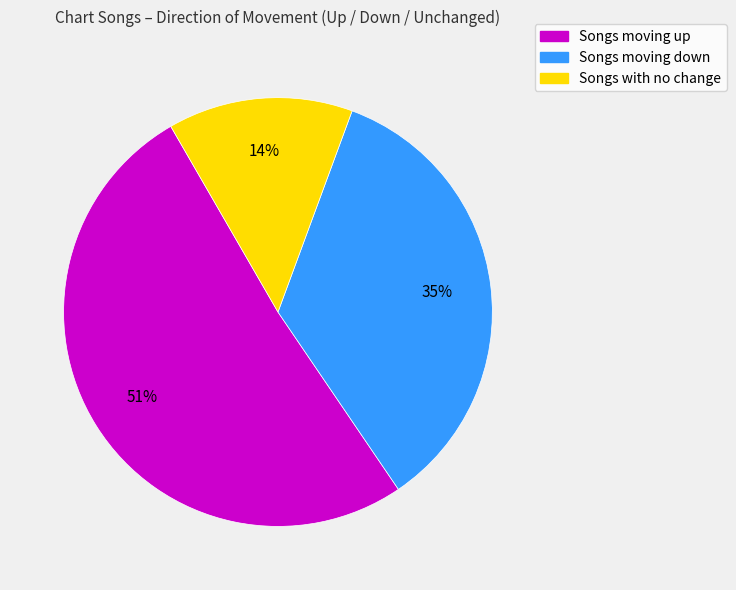

Is there any slice that represents more than half of the pie?

Yes